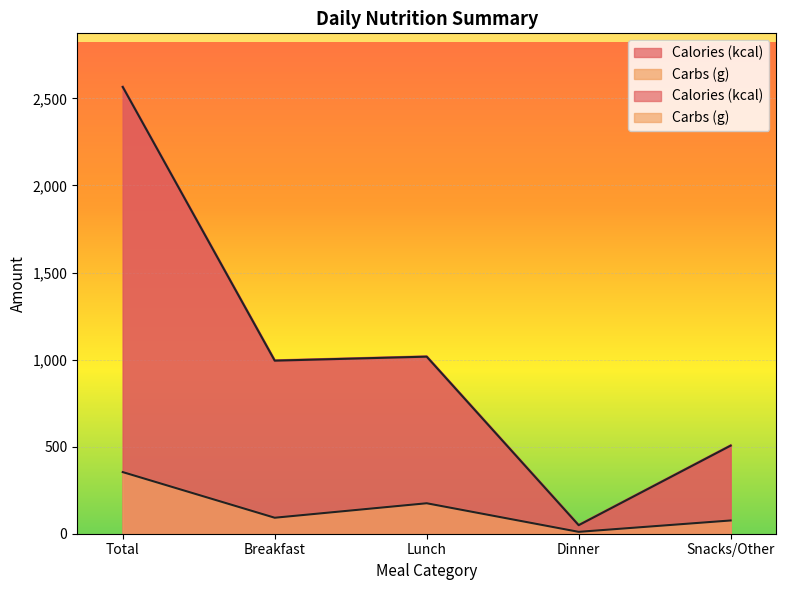

What is the highest value of the Carbs (g) series?

354.0